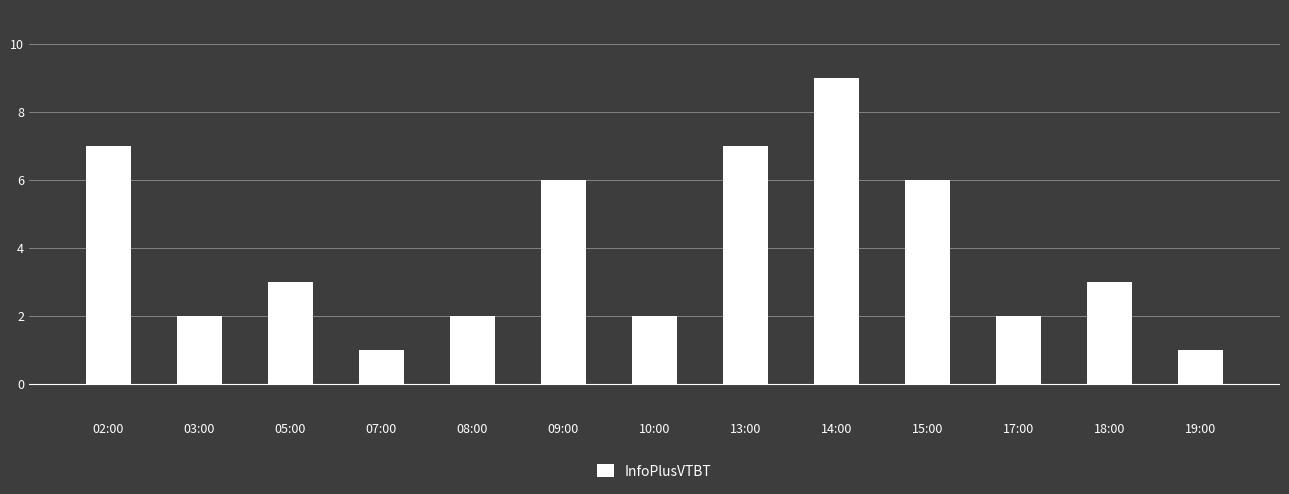

What is the minimum value shown in the chart?

1